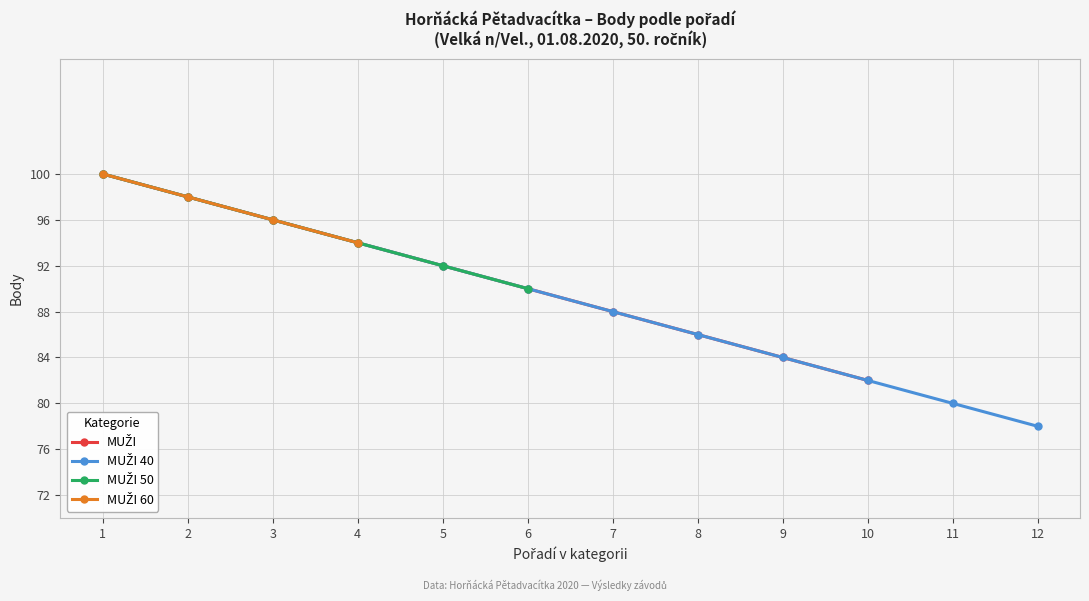

Is it true that MUŽI 40 equals 88 at 7?

True